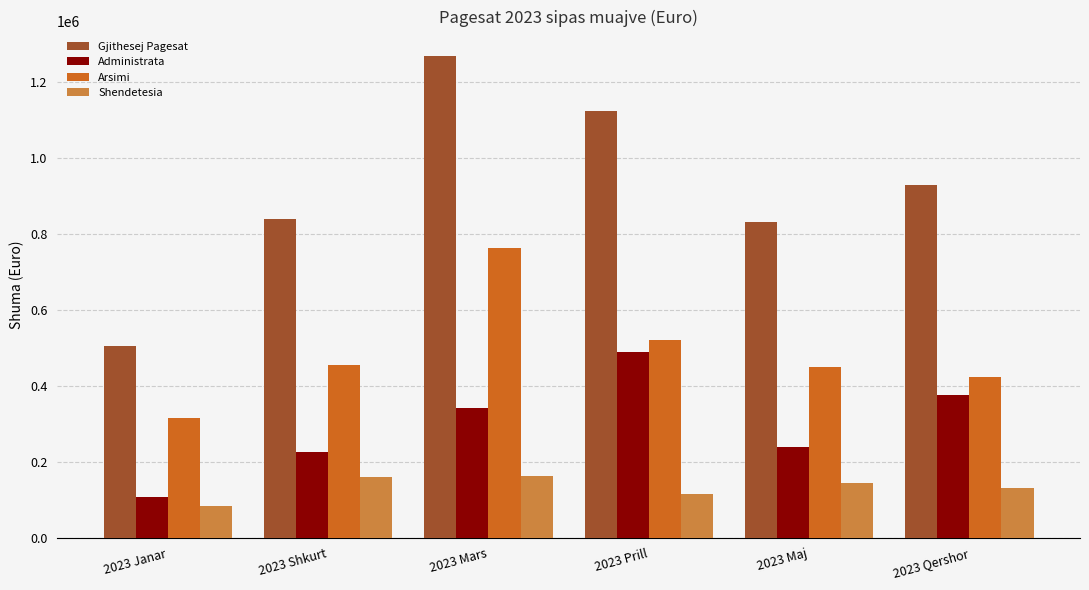

What is the total value across all series at 2023 Qershor?

1857690.0